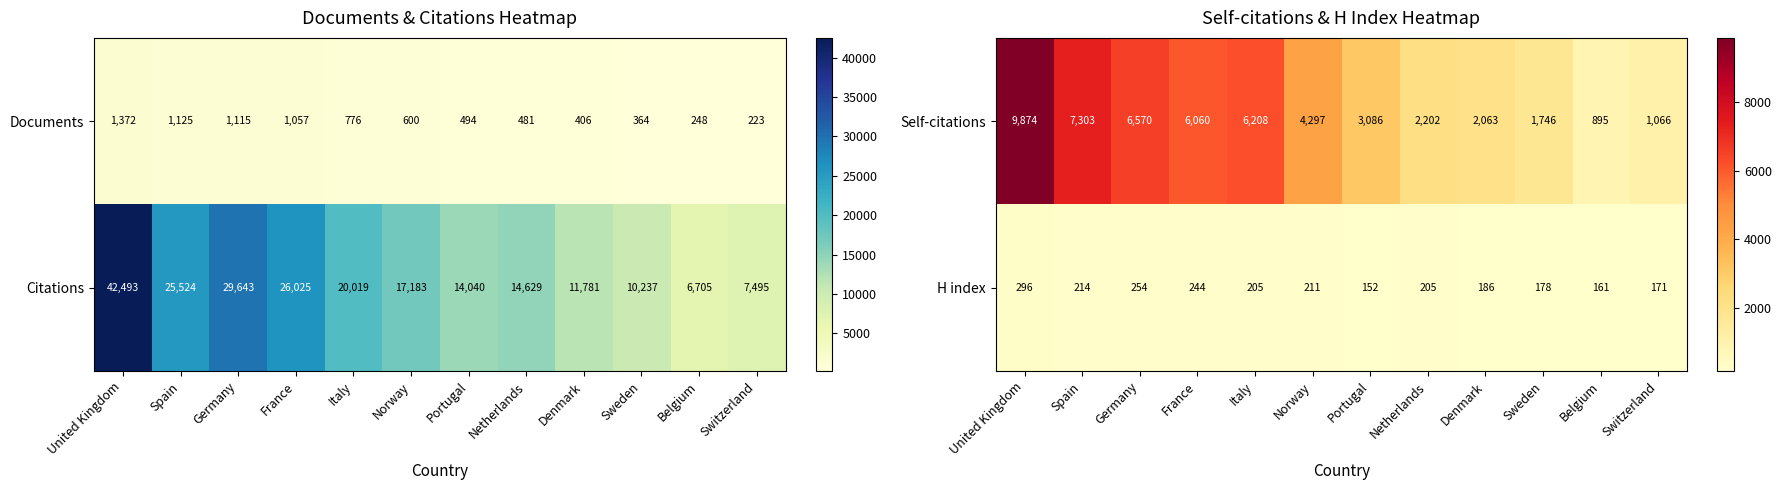

What is the smallest value displayed?

152